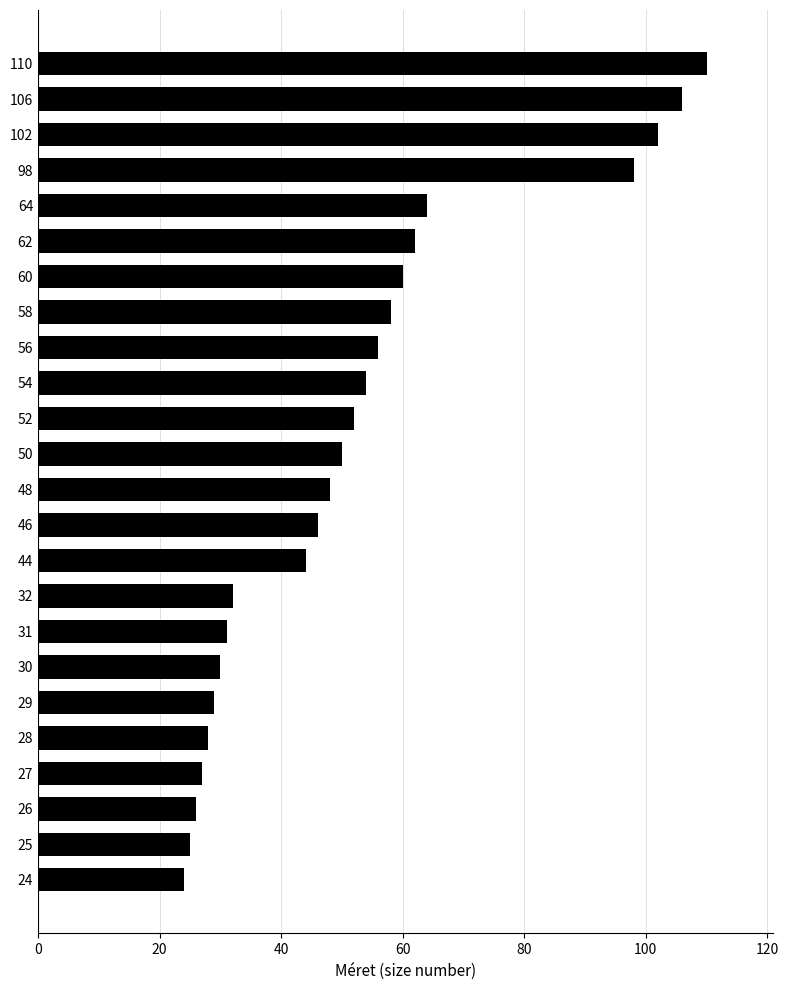

What is the greatest value displayed?

110